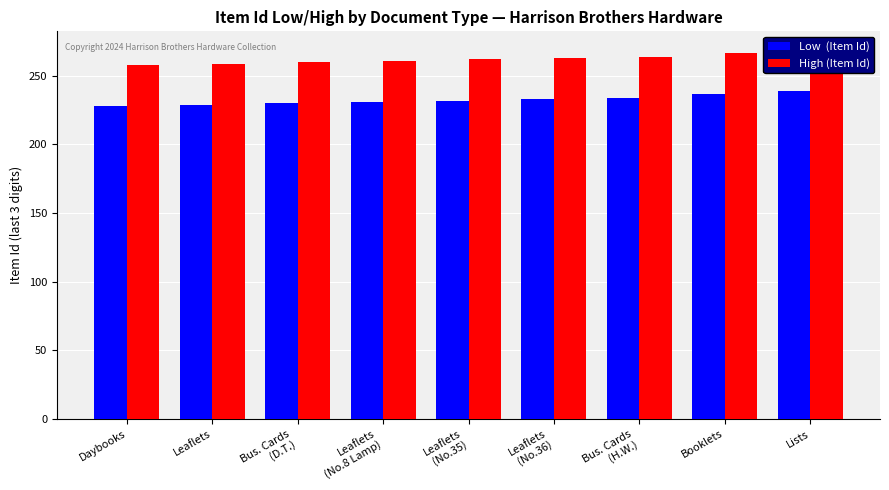

What is the sum of all High (Item Id) values?

2363